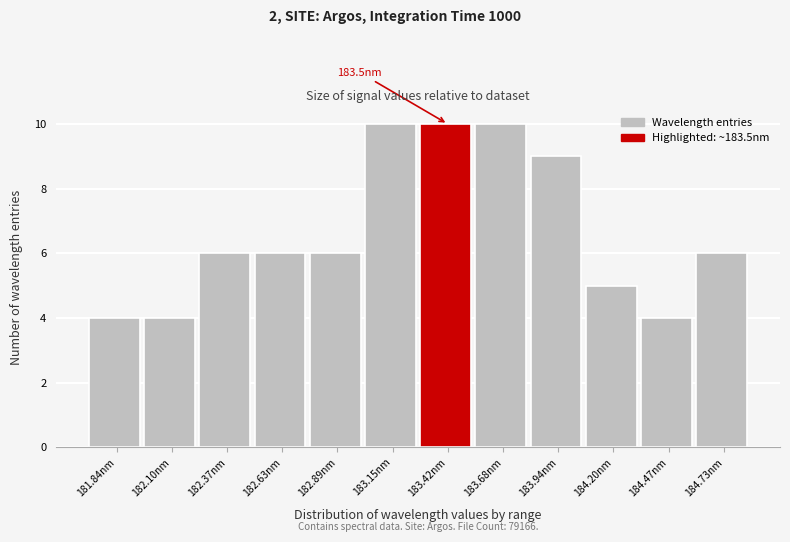

Reading right to left, list all the values displayed in this chart.

184.73nm=6	184.47nm=4	184.20nm=5	183.94nm=9	183.68nm=10	183.42nm=10	183.15nm=10	182.89nm=6	182.63nm=6	182.37nm=6	182.10nm=4	181.84nm=4